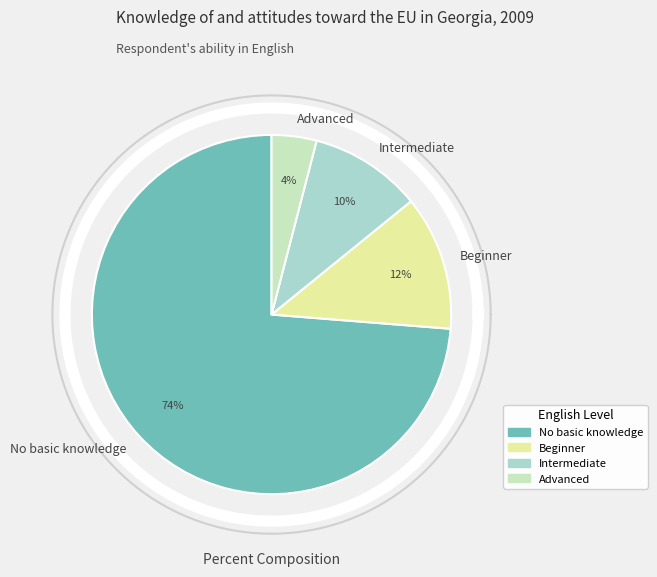

How many slices are in this pie chart?

4